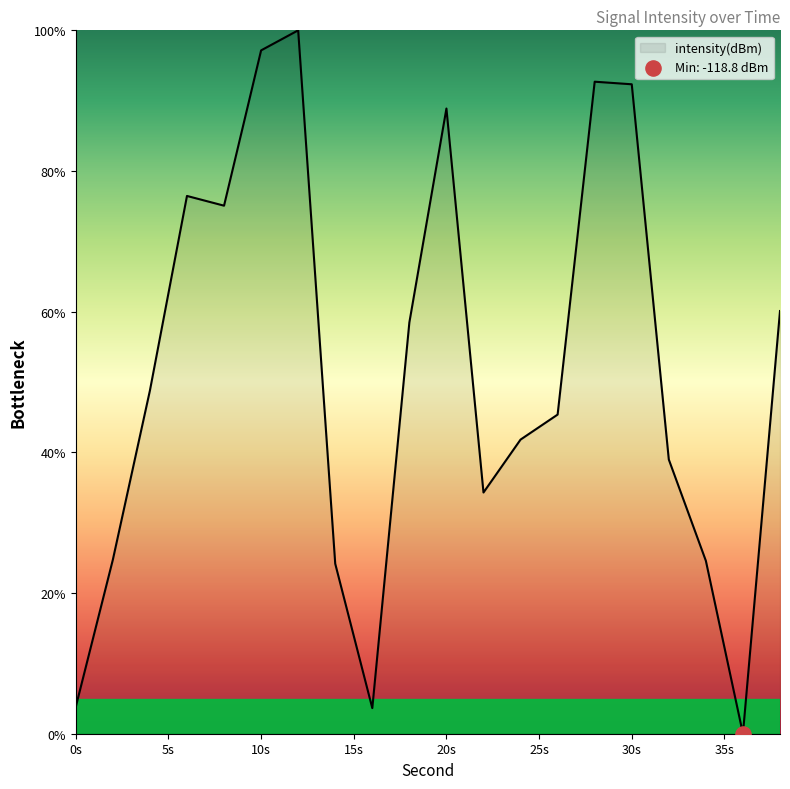

Does the chart have visible grid lines?

No